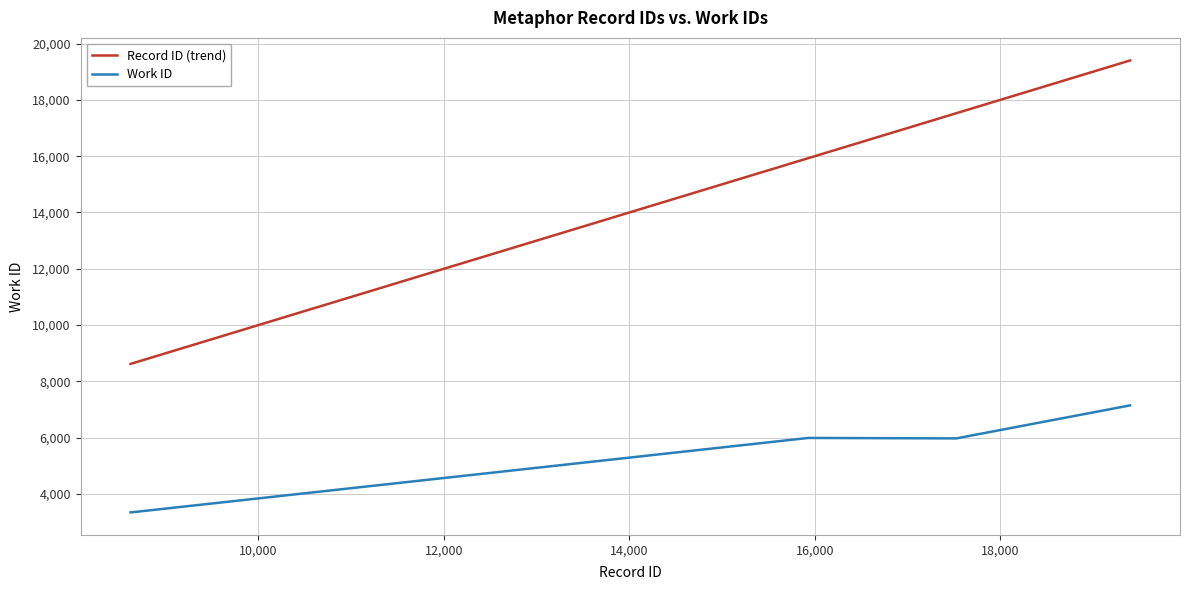

What is the difference between the maximum and minimum values in the Record ID (trend) series?

10779